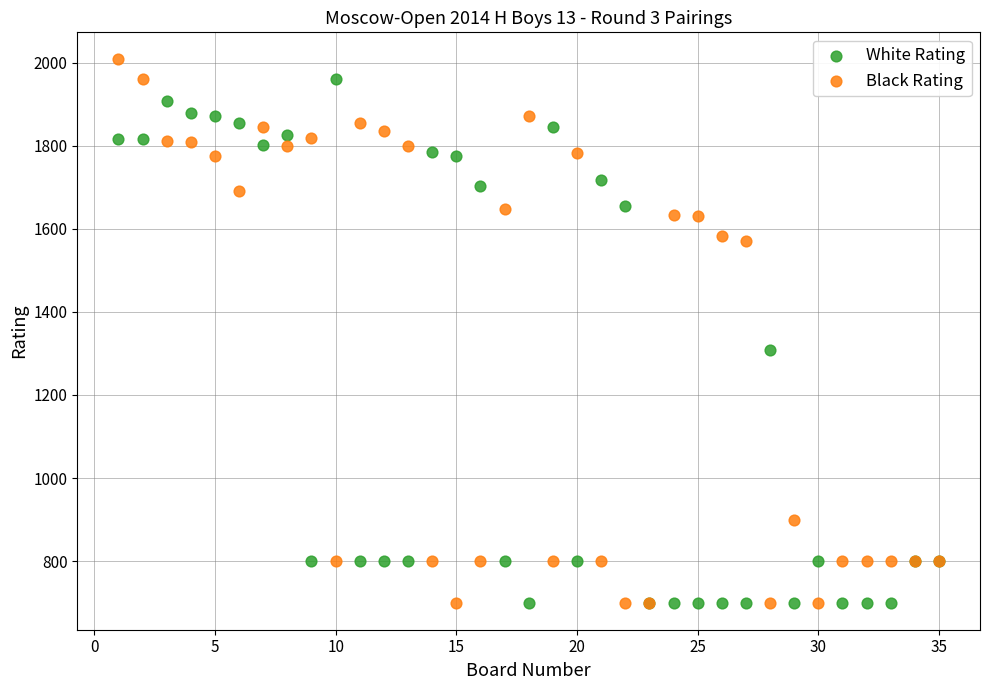

Which series has the largest Y range (max minus min)?

Black Rating